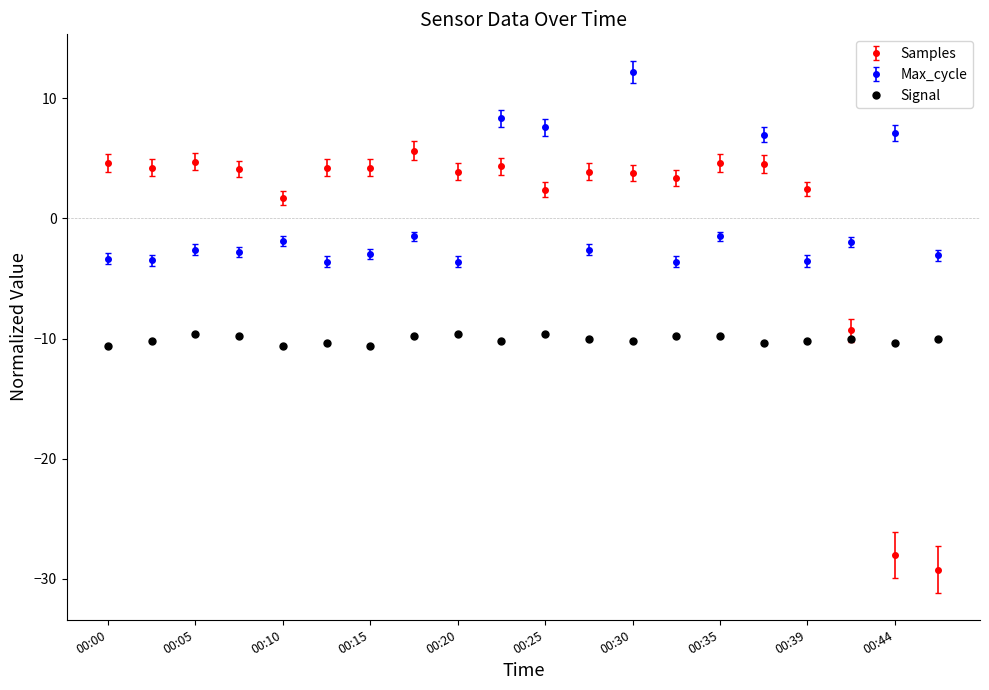

Which series has the widest spread of values?

Samples